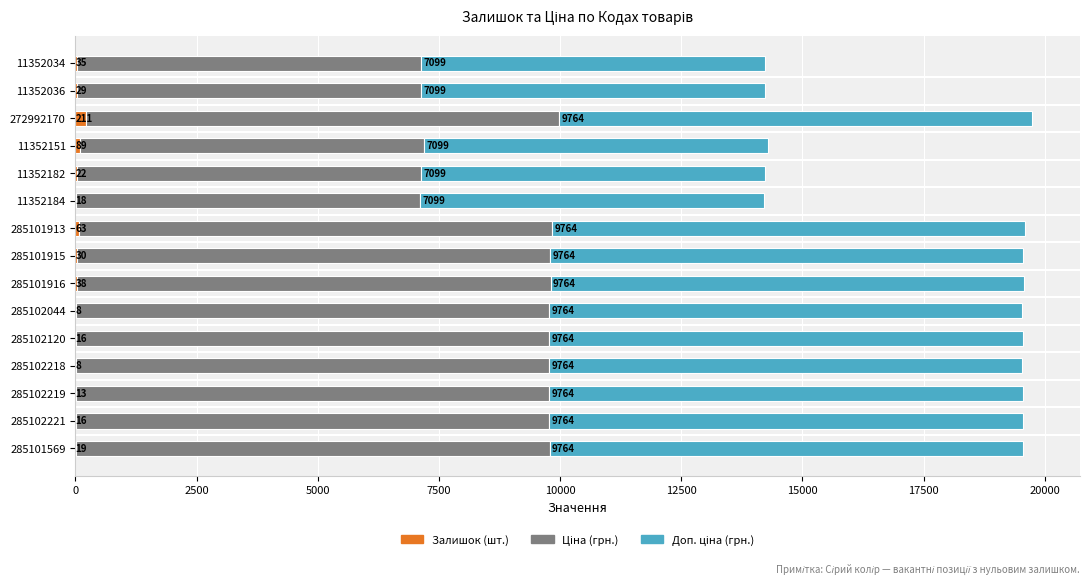

At which category is the sum across all series the highest?

272992170